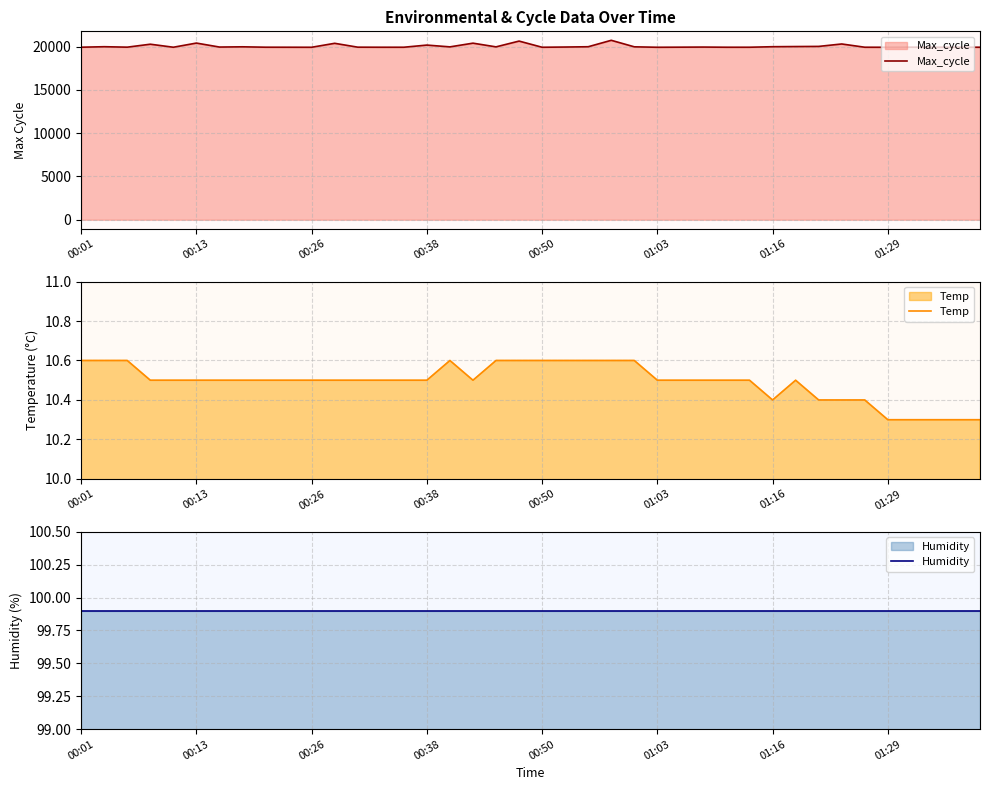

Where is Humidity nearest to the value 99?

00:01